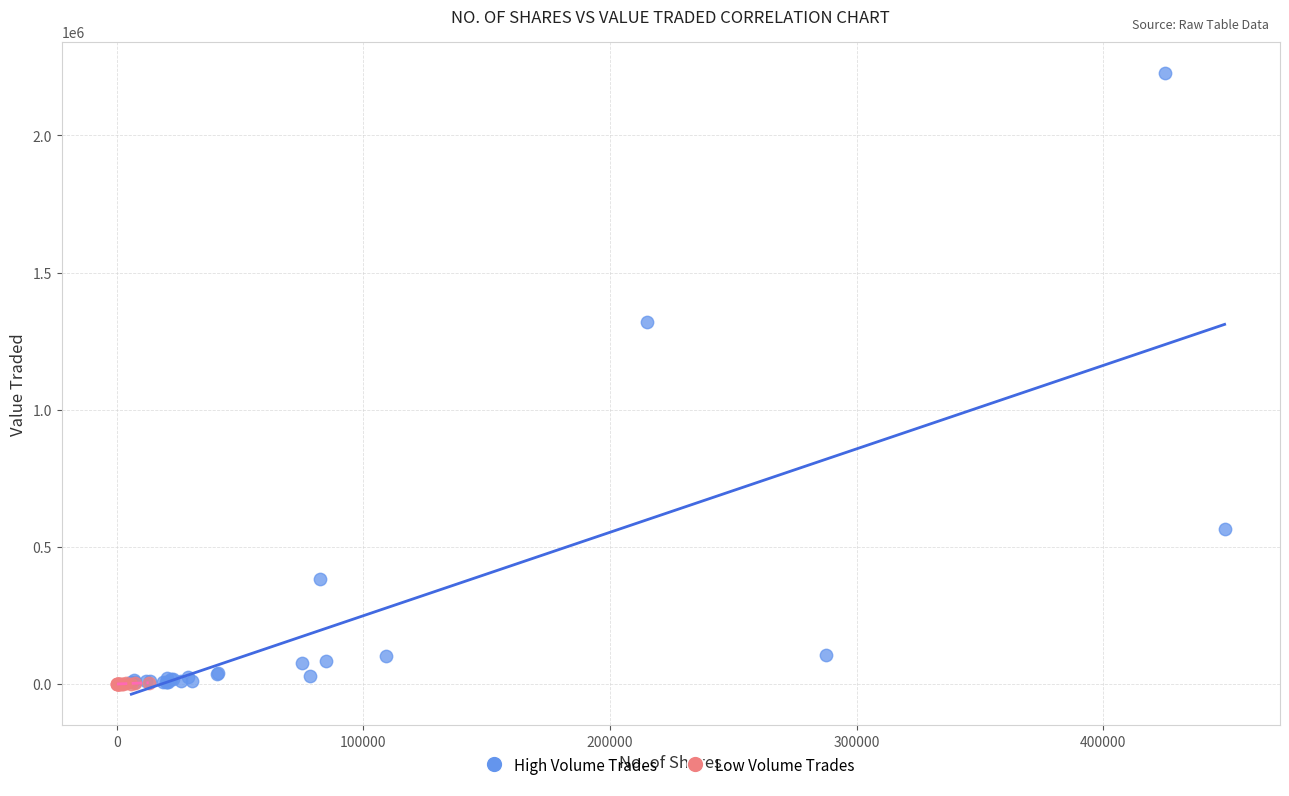

Which series has the largest Y range (max minus min)?

High Volume Trades